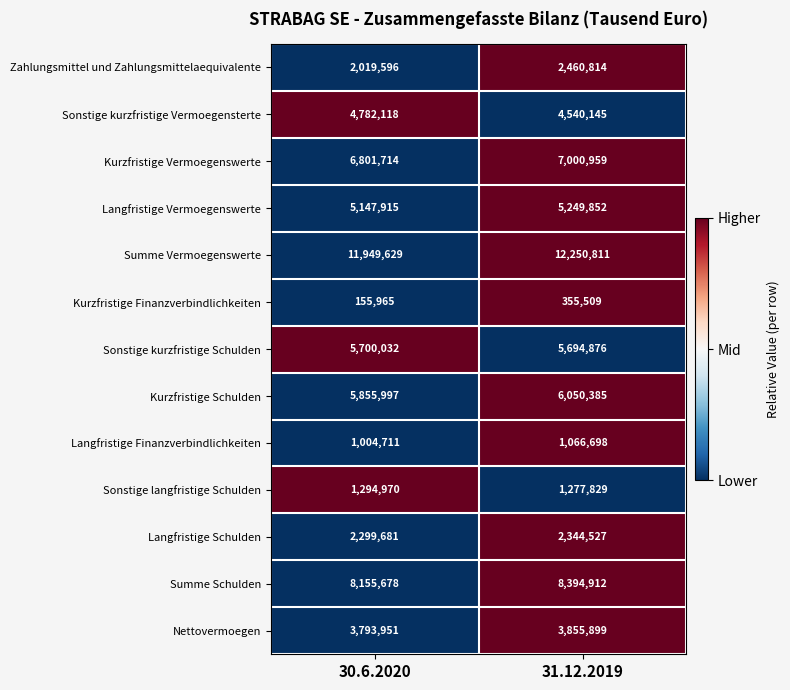

What is the difference between the Kurzfristige Vermoegenswerte values at 30.6.2020 and 31.12.2019?

199245